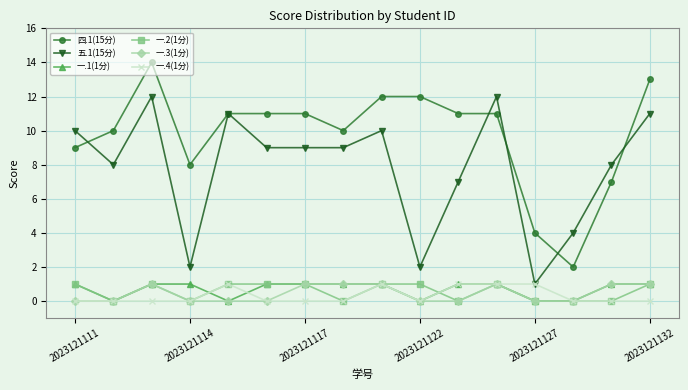

Which series has the largest total across all categories?

四.1(15分)